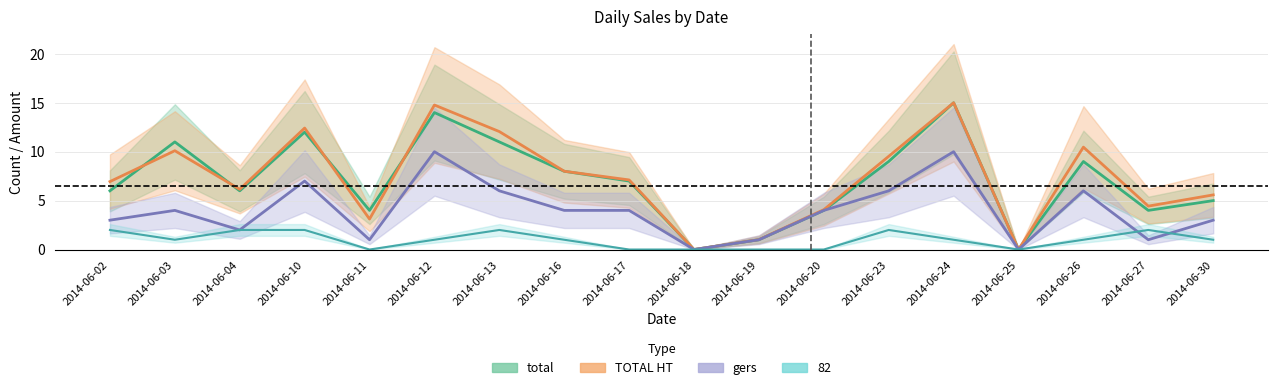

What is the average value of the gers series?

4.0